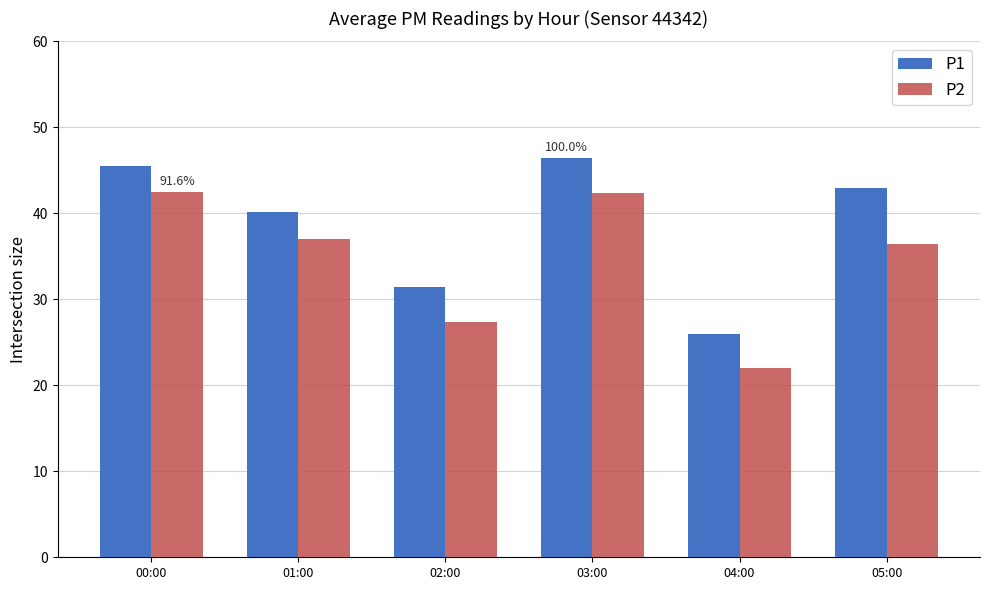

Rank the series by their average value, from highest to lowest.

P1, P2